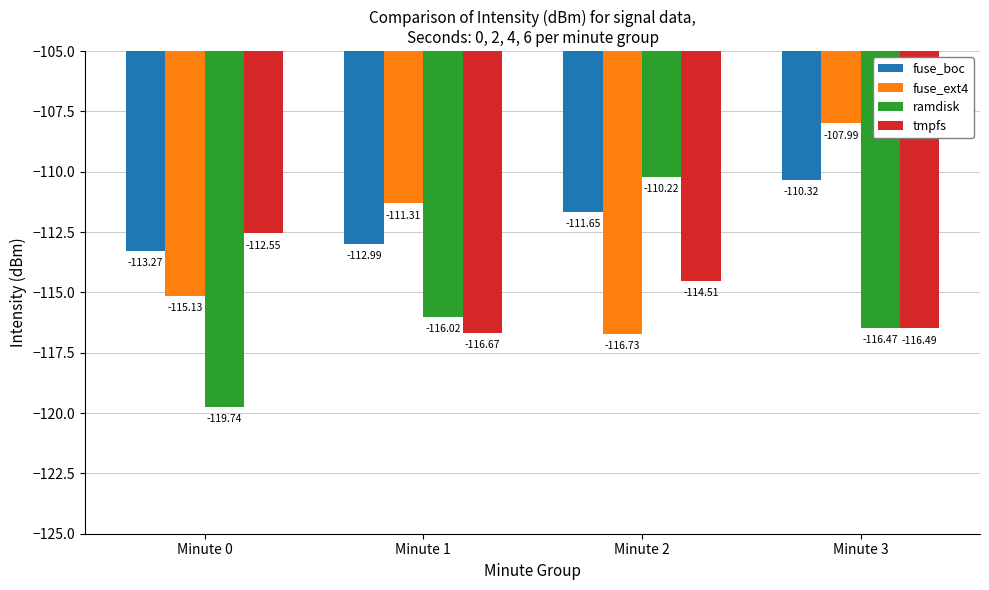

What is the difference between the tmpfs values at Minute 2 and Minute 1?

2.2